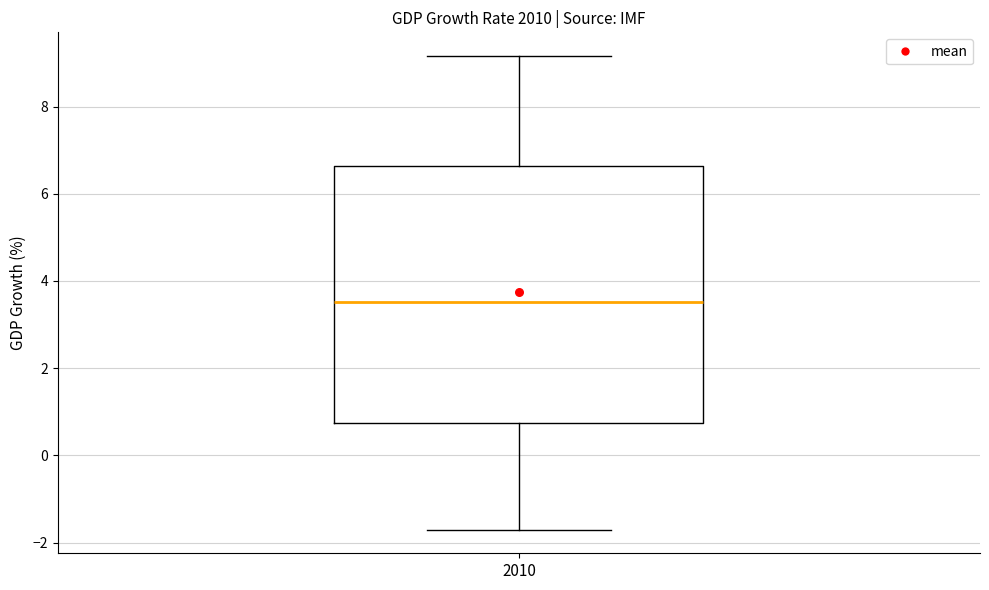

Read this box plot against the y-axis: the position of the median line, the range covered by the box, and the ends of both whiskers. The values are not printed on the chart, so give them approximately, as read against the axis.

median 3.6, box 0.8 to 6.6, whiskers -1.8 to 9.2